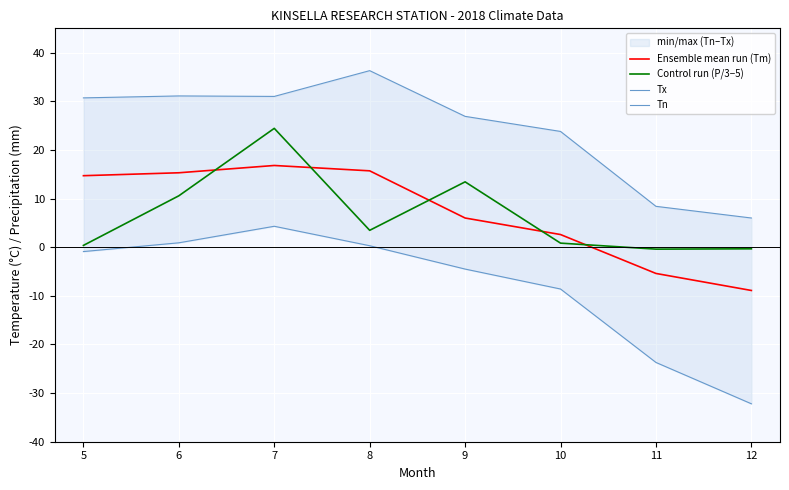

Which series has the largest total across all categories?

Tx